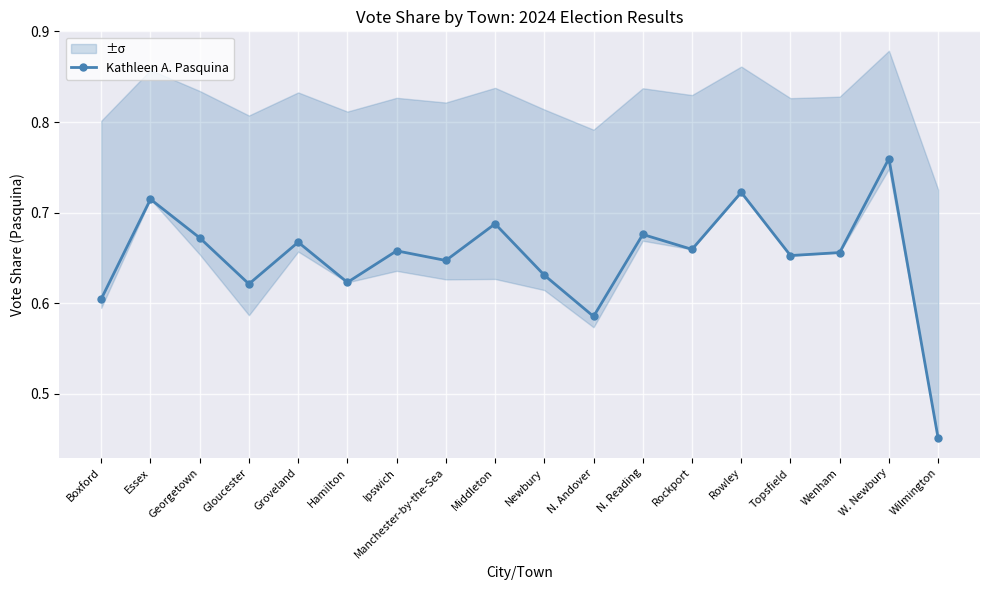

How many points are higher than both their immediate neighbors (excluding endpoints)?

7